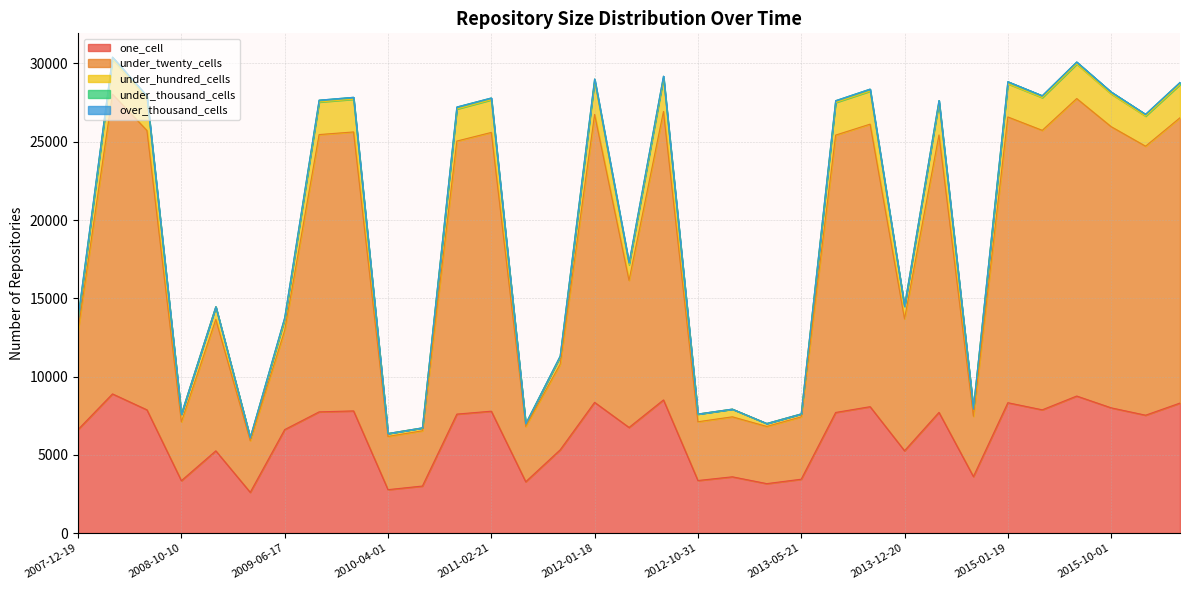

What is the highest value of the one_cell series?

8890